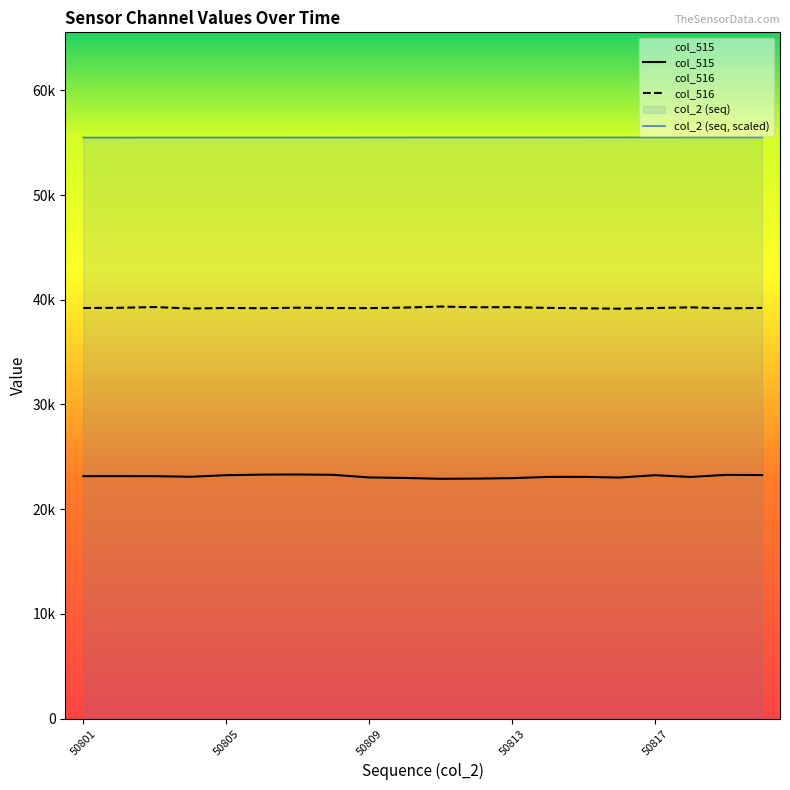

True or false: col_516 and col_515 intersect in this chart.

False